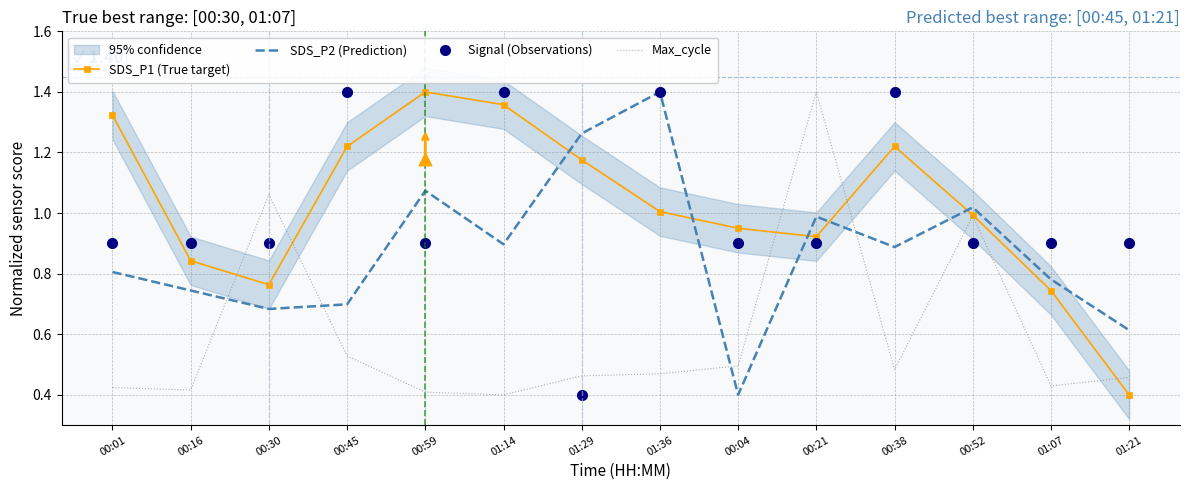

At how many categories does at least one series exceed 1?

10